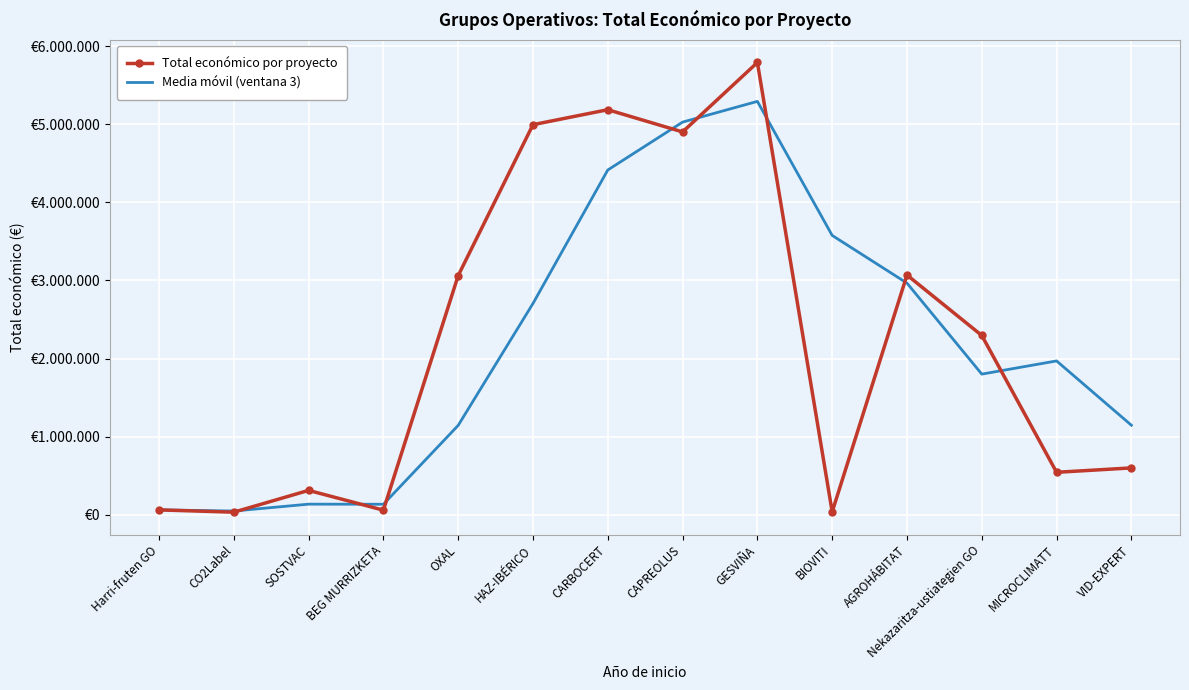

Rank the series by their average value, from lowest to highest.

Media móvil (ventana 3), Total económico por proyecto